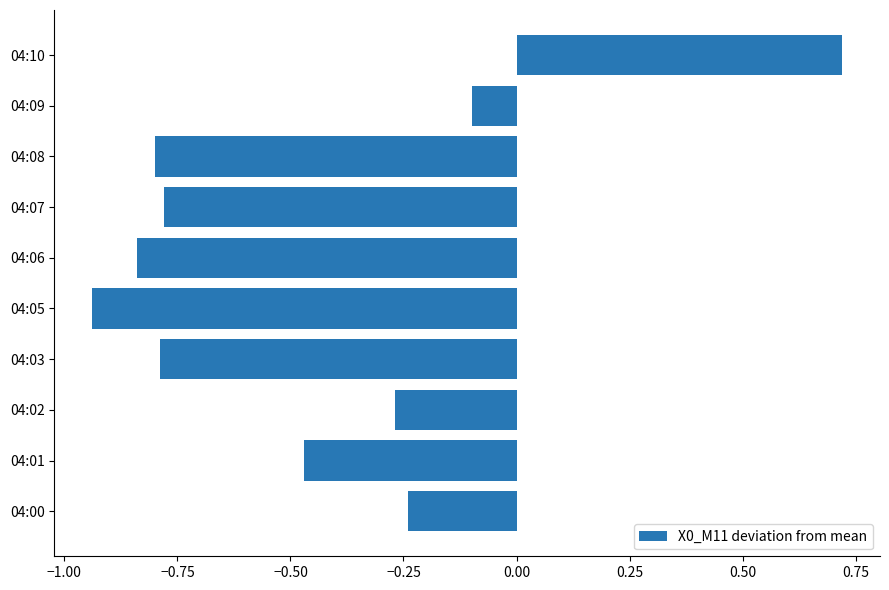

Where is the data nearest to the value 0?

04:09